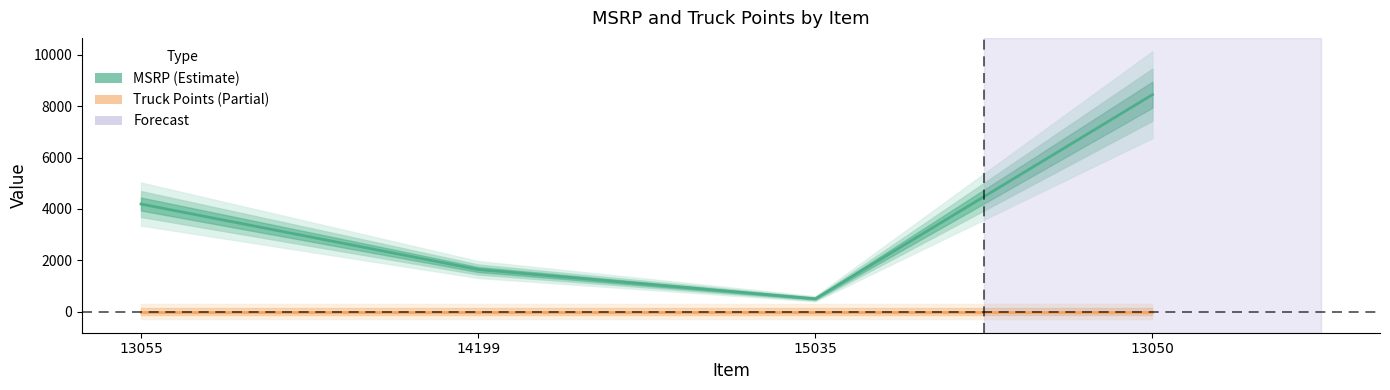

True or false: MSRP has a value of 6301 at 13055.

False